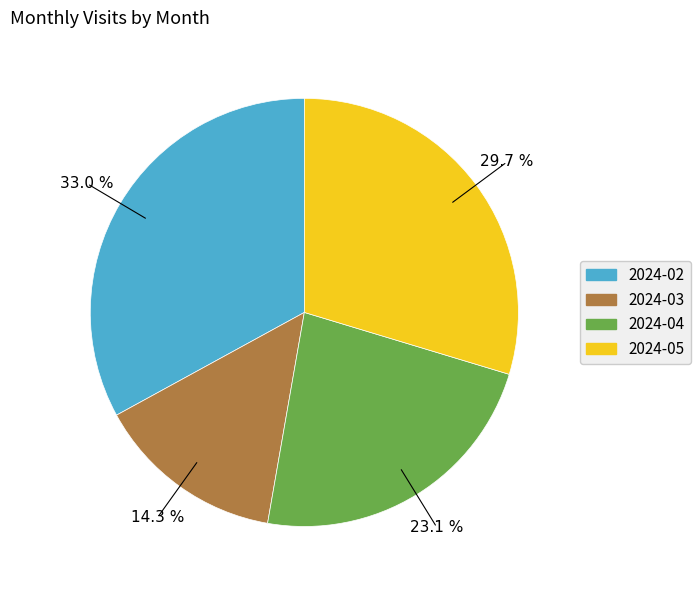

True or false: 2024-02 accounts for 41% of the total.

False